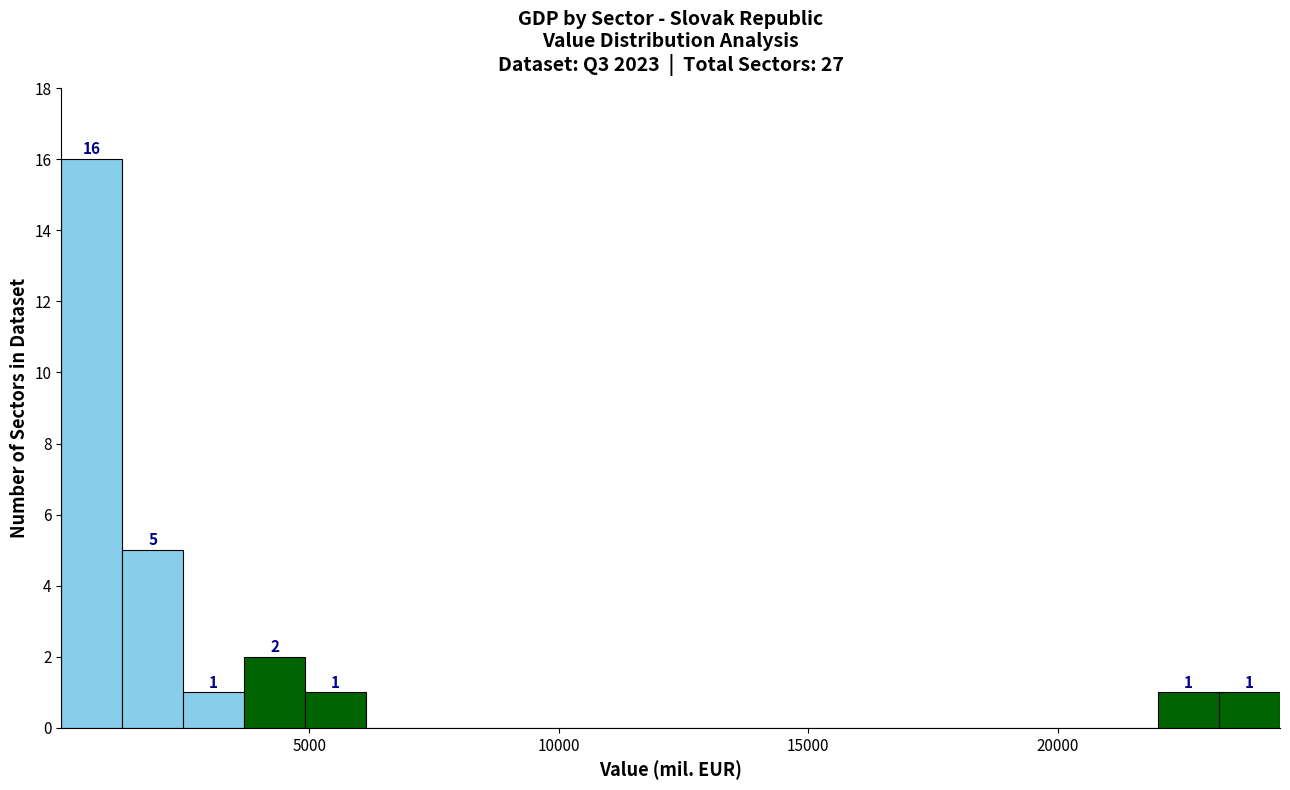

Read against the x-axis, roughly where is the centre of the tallest bar?

500